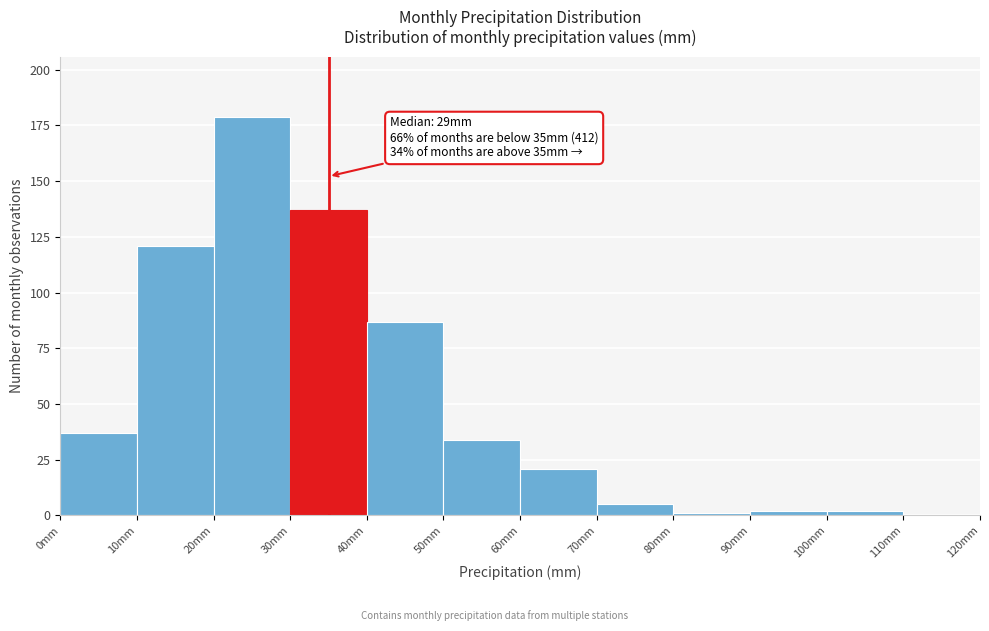

Which range on the x-axis has the tallest bar?

20 to 30